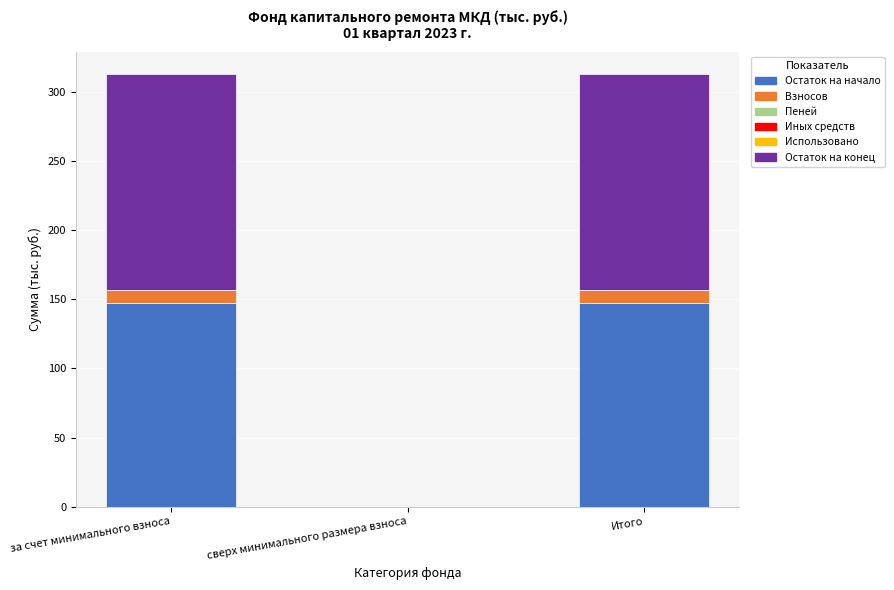

The value of Остаток на начало at Итого is 147.1. True or false?

True